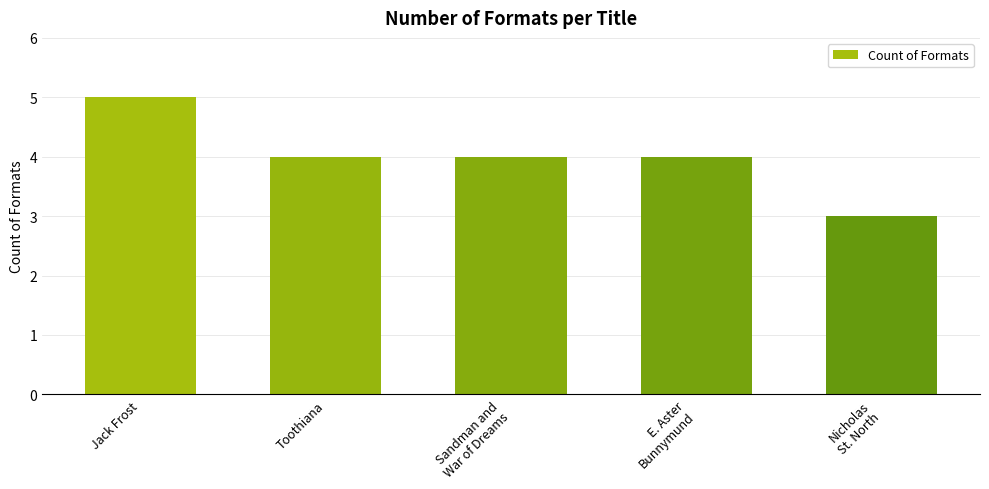

What is the difference between the maximum and second lowest values?

1